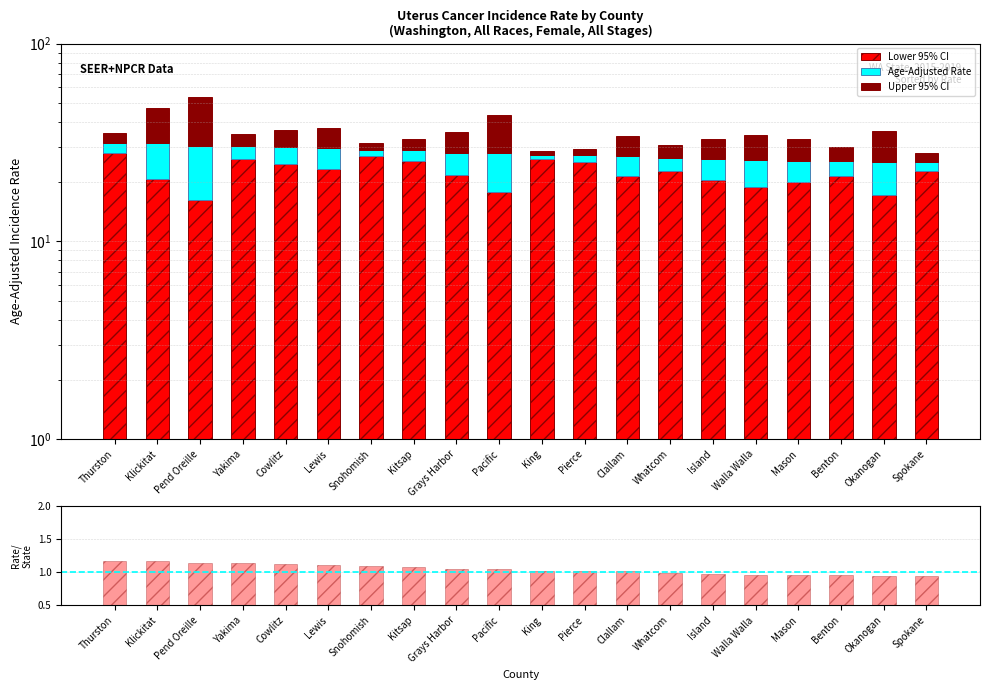

What is the sum of the Lower 95% CI values at King and Clallam?

47.6